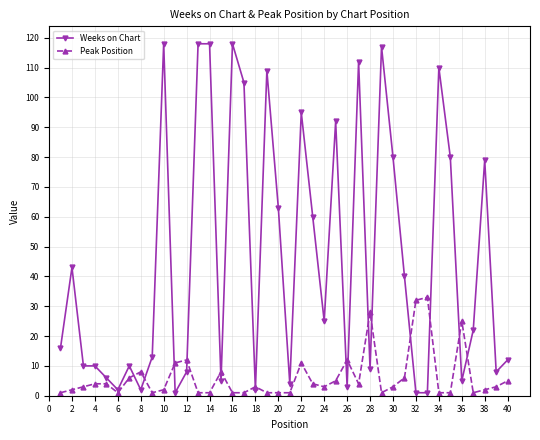

Which series has the largest total across all categories?

Weeks on Chart